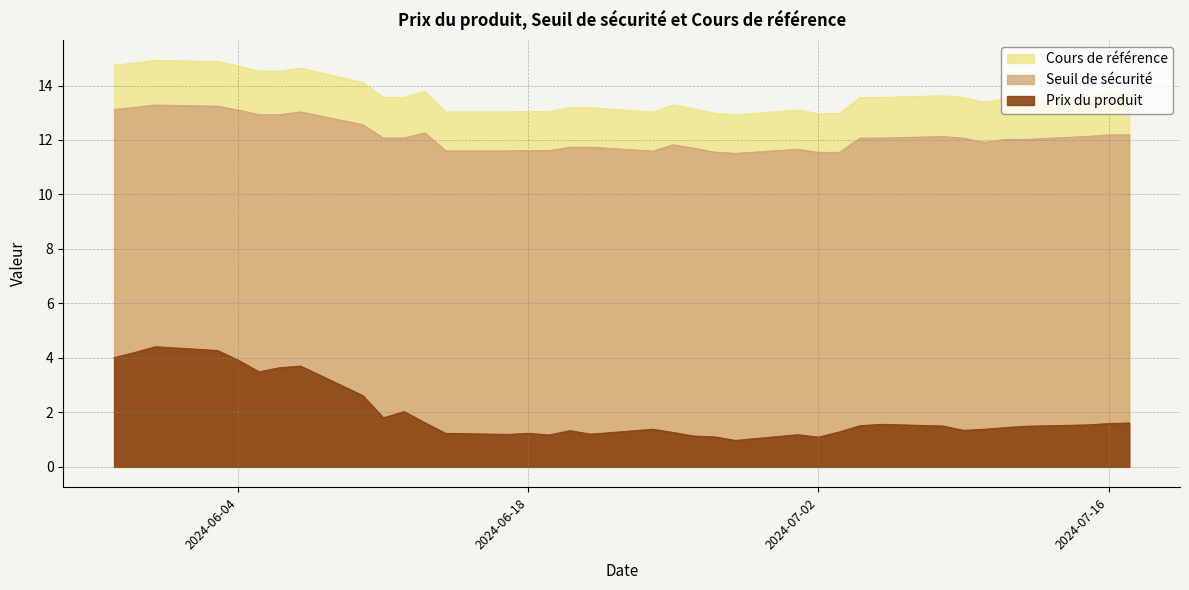

Where is the first local minimum for Seuil de sécurité?

2024-06-24